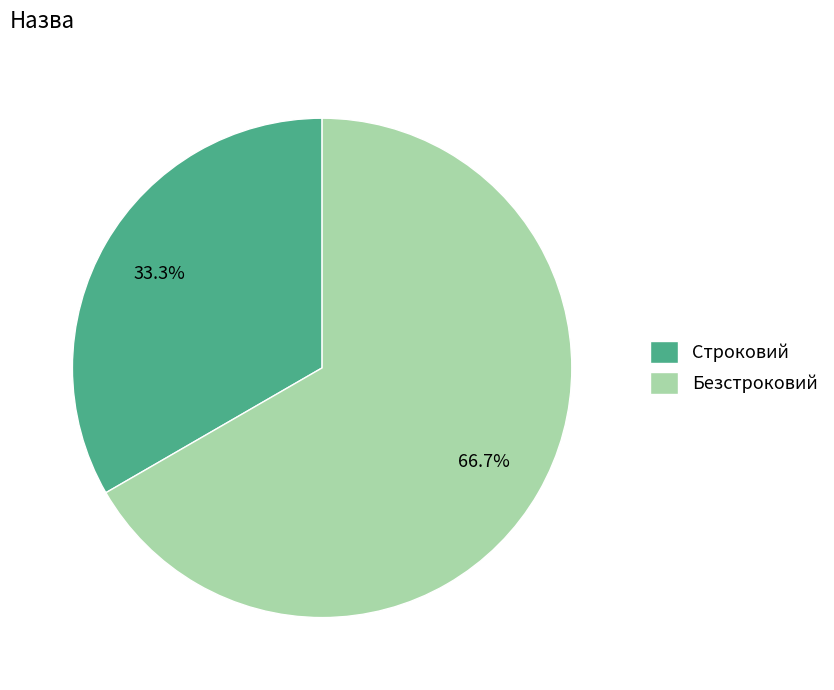

Combined, what portion of the pie is Строковий and Безстроковий?

100.0%